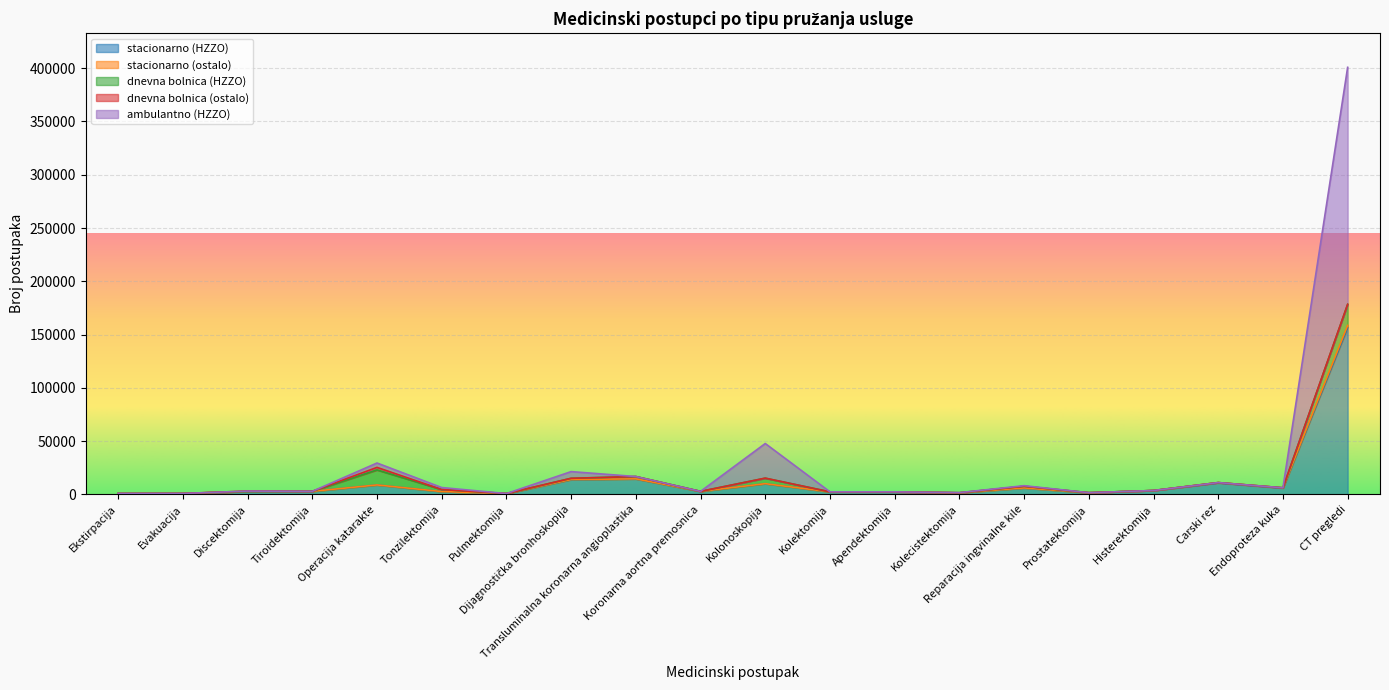

Which category has the highest value in the stacionarno (ostalo) series?

CT pregledi